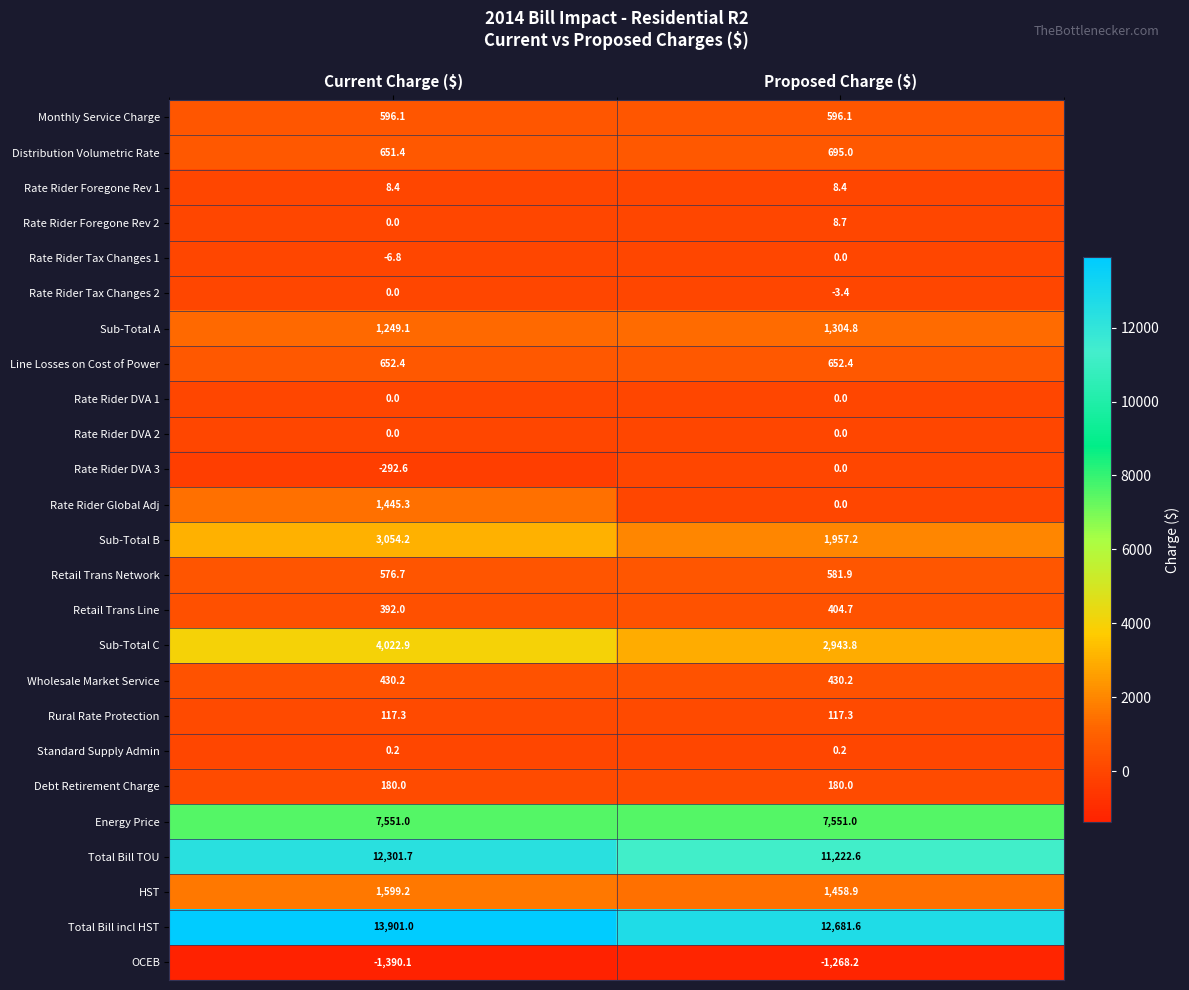

How many values in the Total Bill incl HST series are below 13901?

1